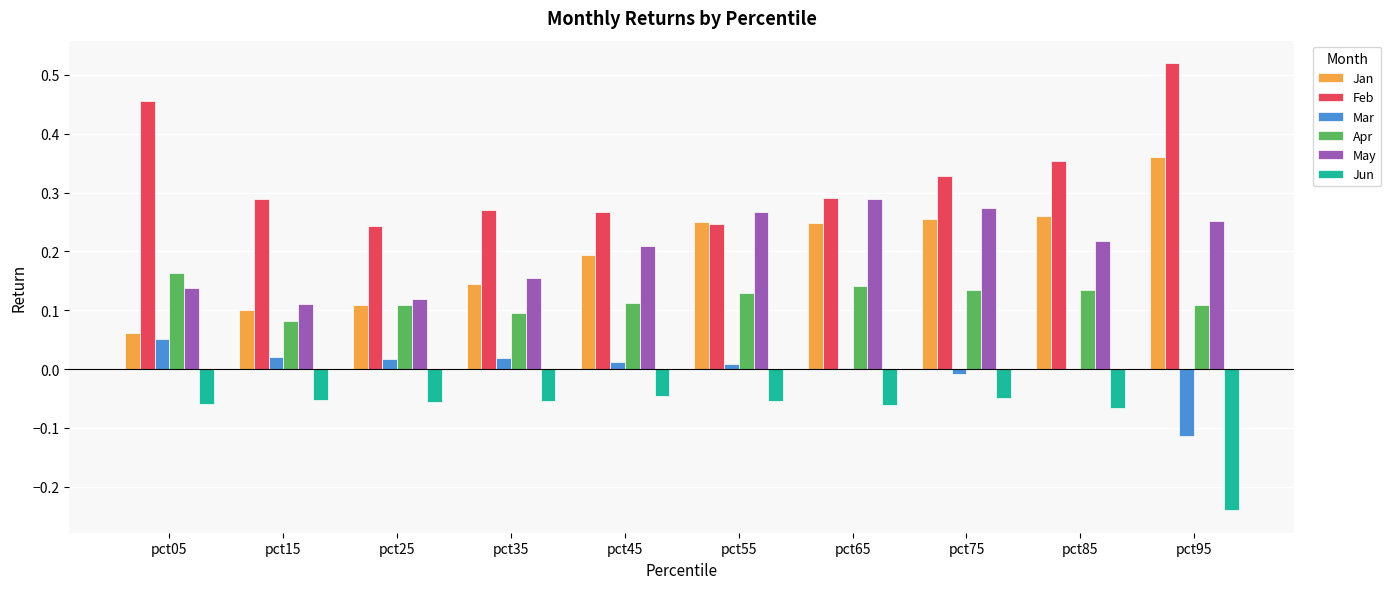

Which series has the largest total across all categories?

Feb